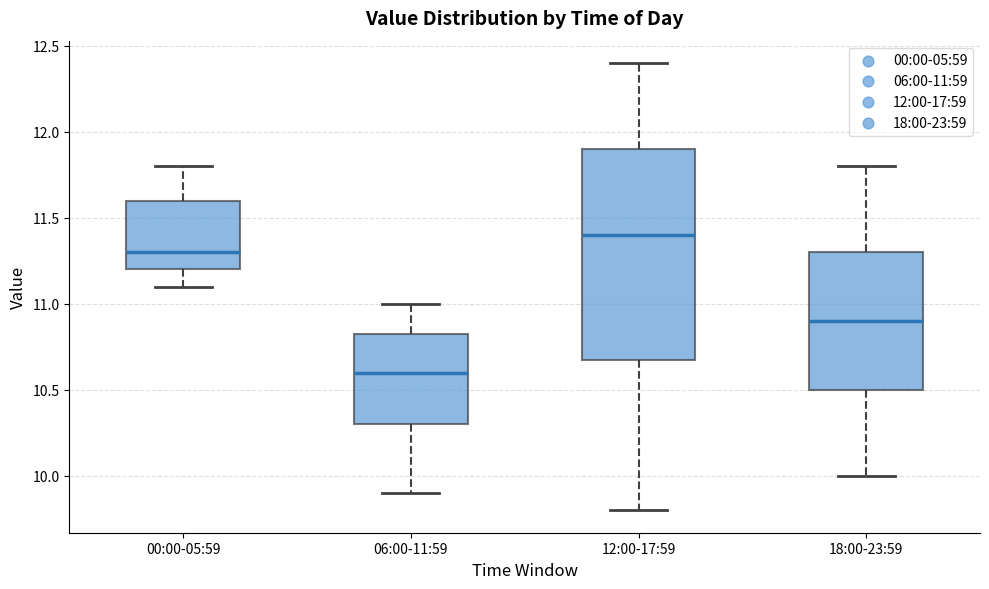

Reading left to right, read every box against the y-axis: the position of its median line, the range the box covers, and the ends of its whiskers. The values are not printed on the chart, so give them approximately, as read against the axis.

00:00-05:59: median 11.30, box 11.20 to 11.60, whiskers 11.10 to 11.80
06:00-11:59: median 10.60, box 10.30 to 10.85, whiskers 9.90 to 11.00
12:00-17:59: median 11.40, box 10.70 to 11.90, whiskers 9.80 to 12.40
18:00-23:59: median 10.90, box 10.50 to 11.30, whiskers 10.00 to 11.80